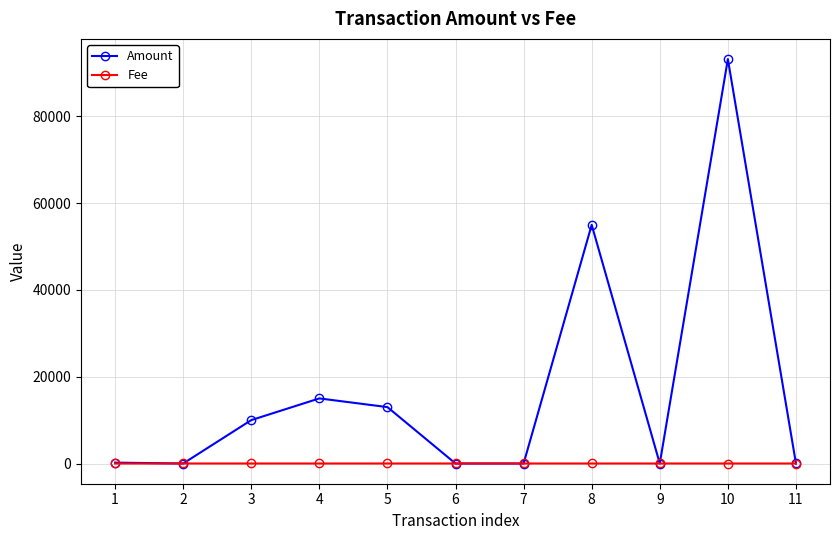

What is the maximum value for Amount?

93197.0